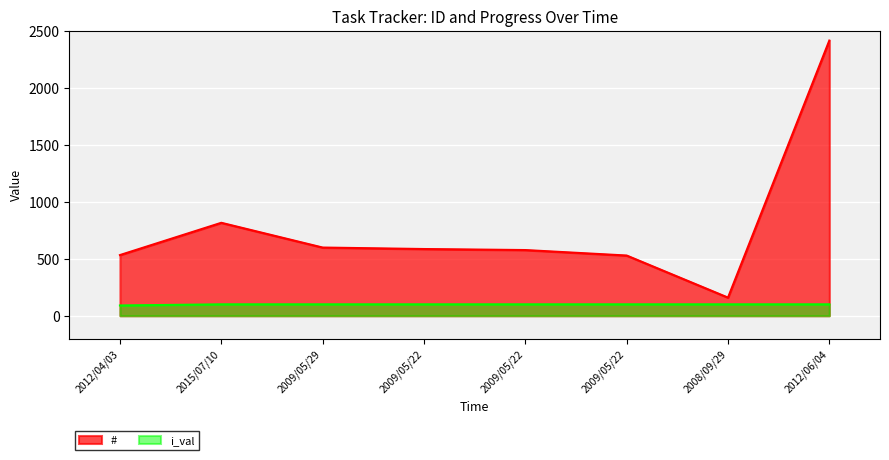

At which category is the sum across all series the highest?

2012/06/04